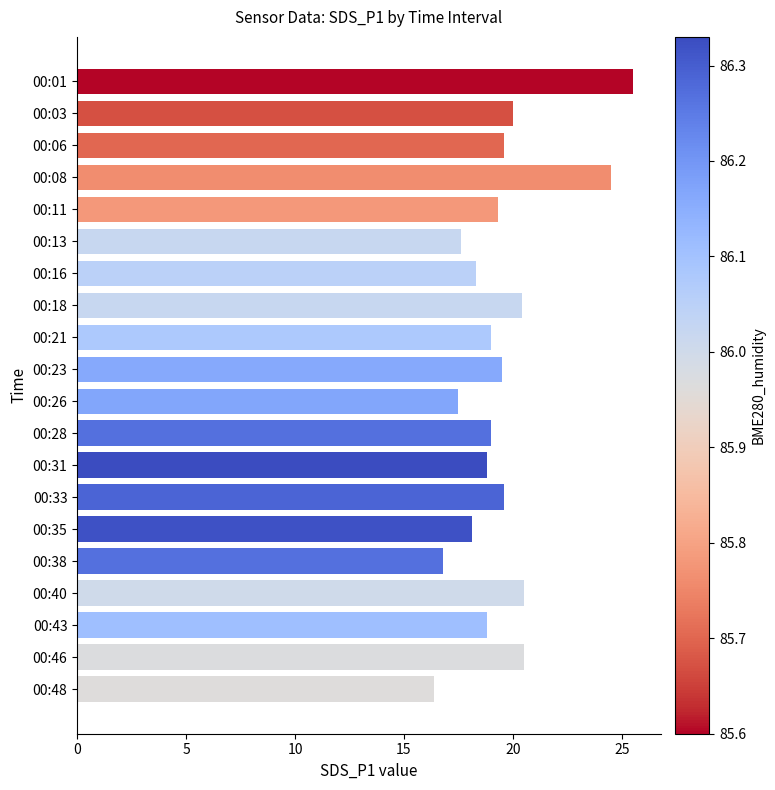

Where is the data nearest to the value 20?

00:03